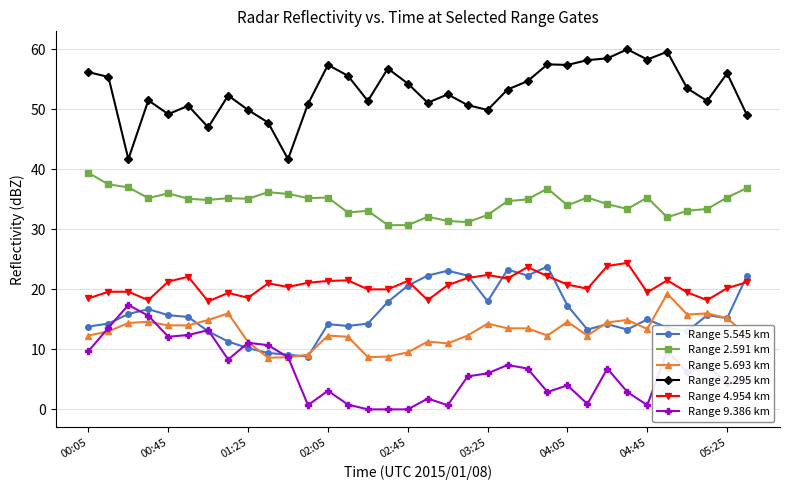

What is the value of the Range 5.545 km point at the 13th from the left?

14.2